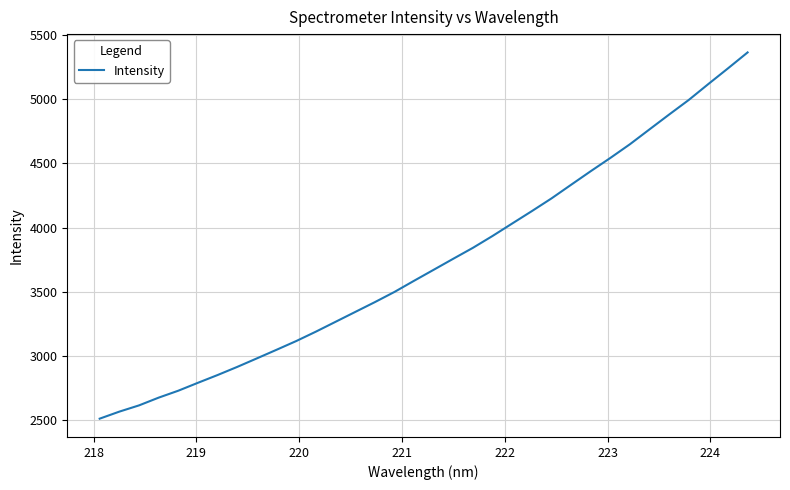

What is the minimum value shown in the chart?

2512.2